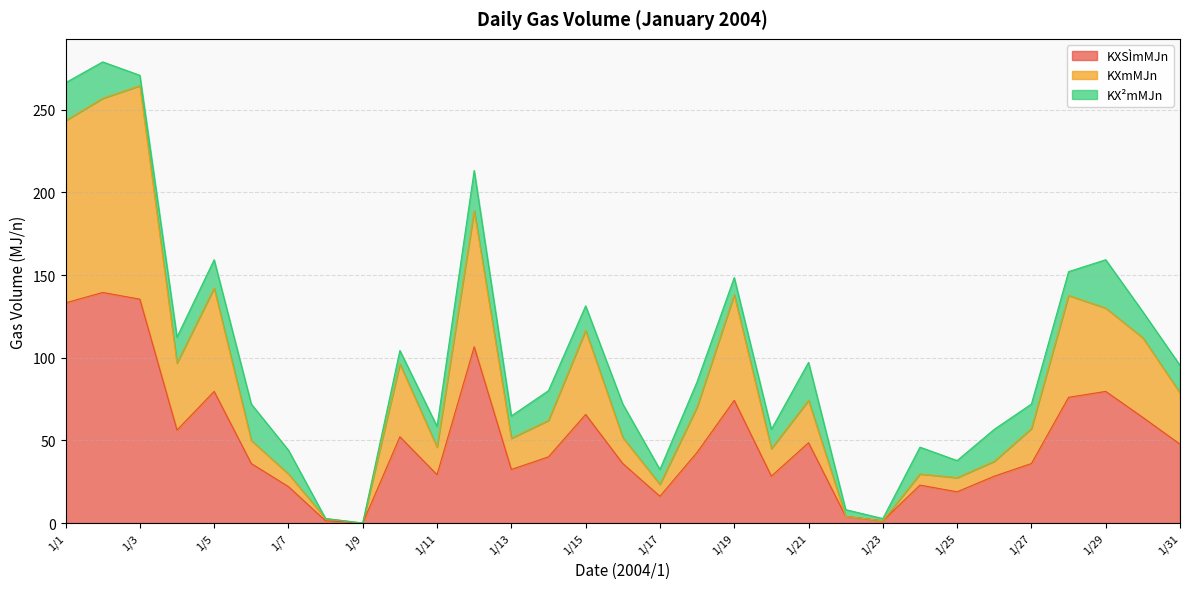

Which has a higher value, 1/5 or 1/29?

1/5